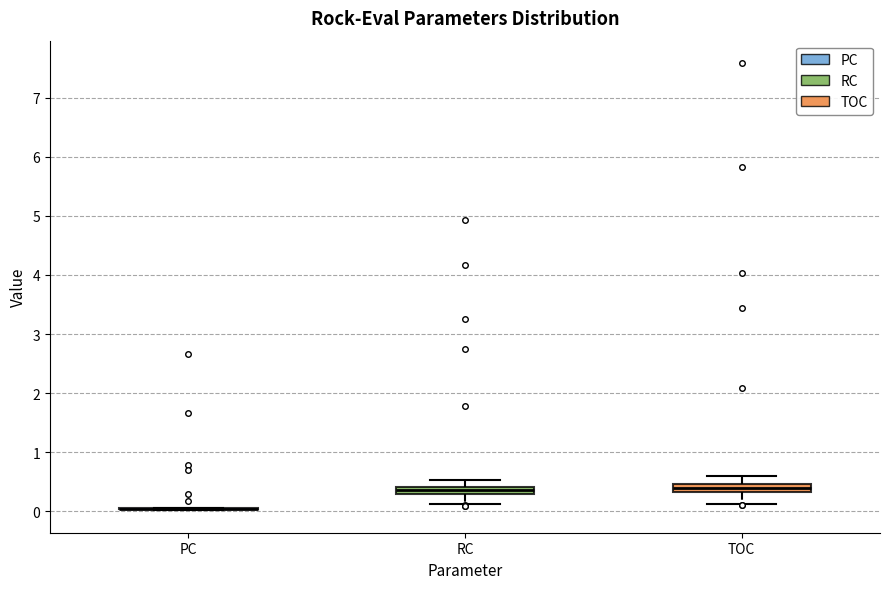

Where is the lower edge of the box for RC on the y-axis? The values are not printed on the chart, so give them approximately, as read against the axis.

0.3